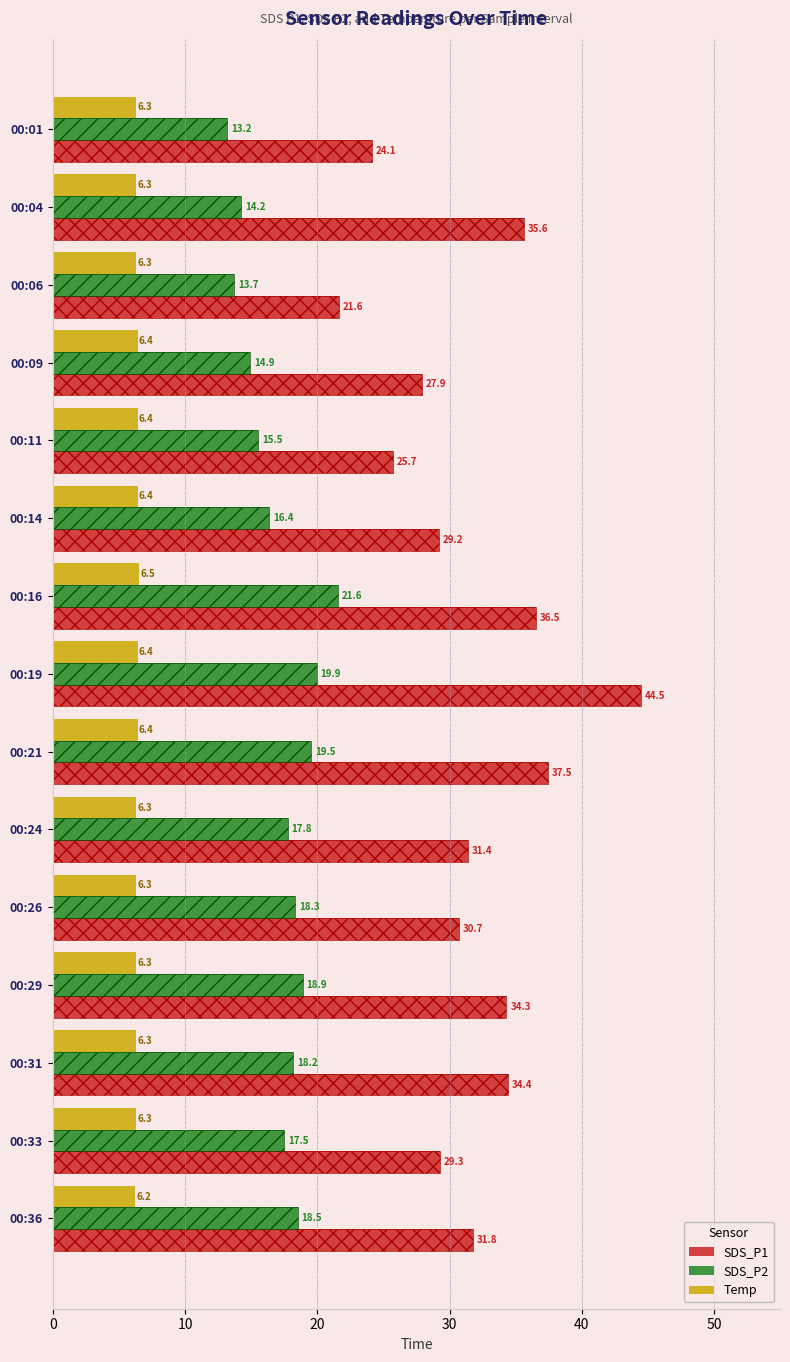

Which series has the largest total across all categories?

SDS_P1